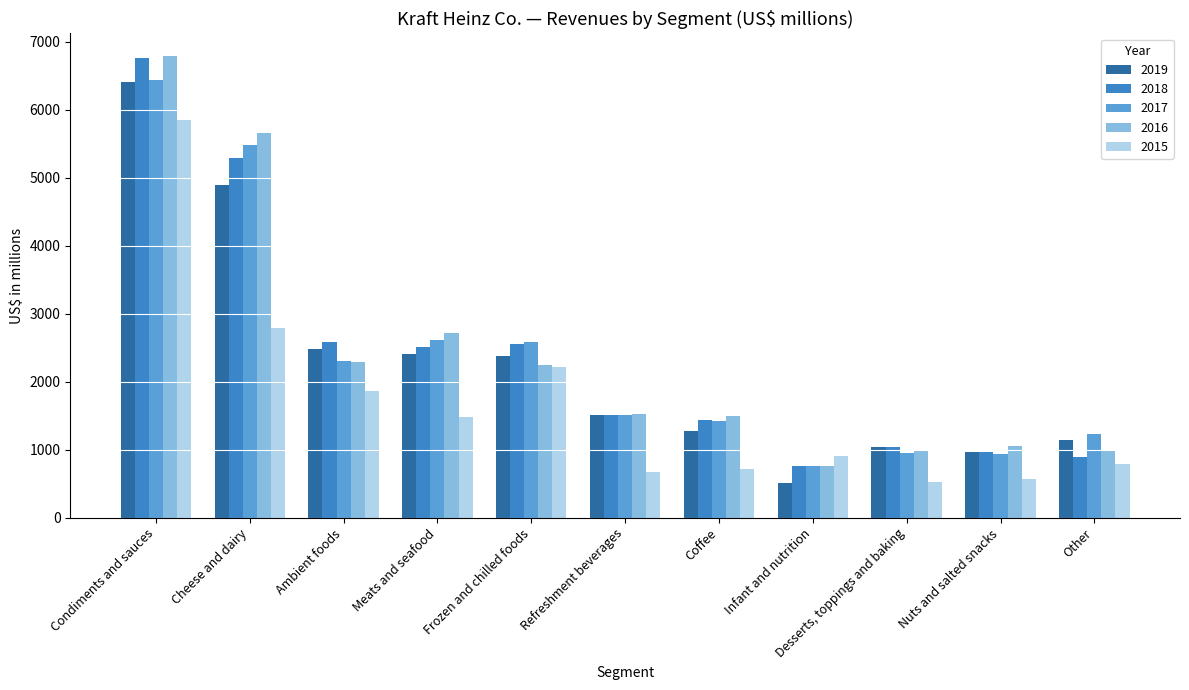

Count the number of data series in this chart.

5